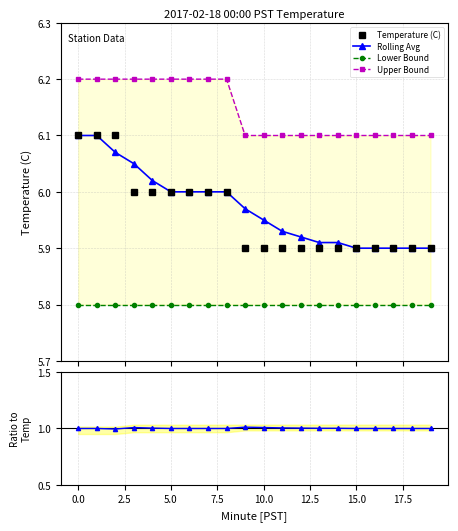

Count the number of categories in the chart.

20